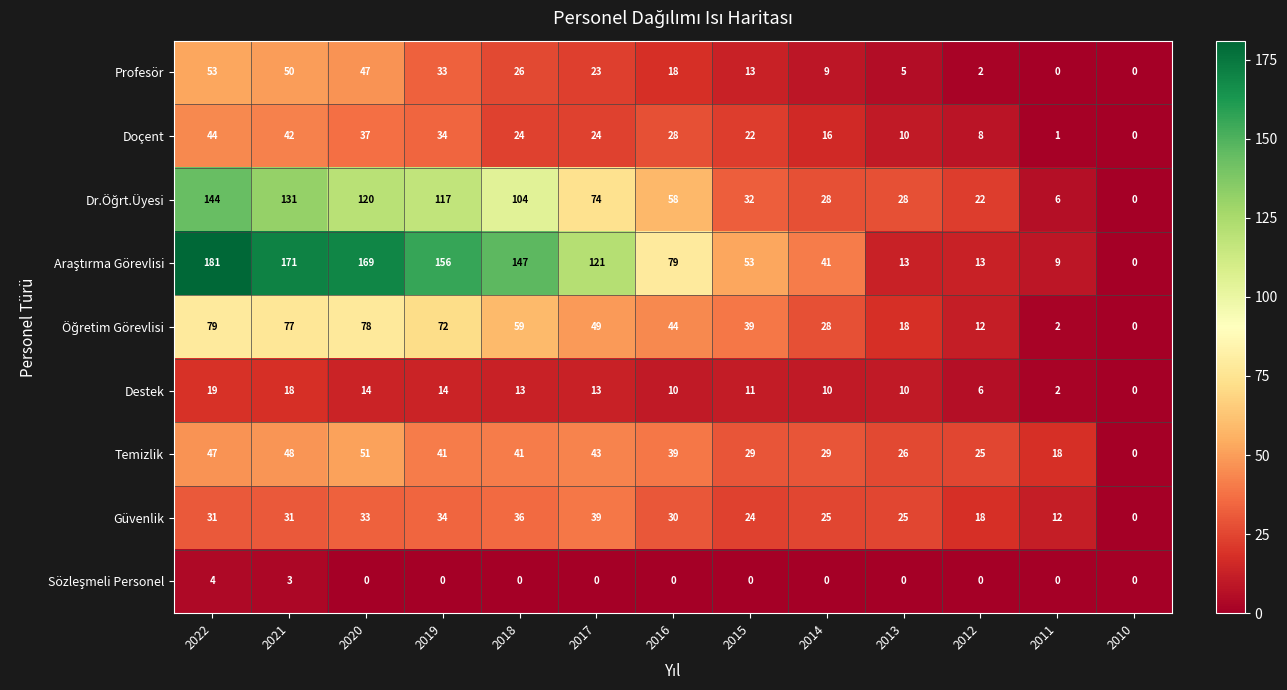

At which label is Güvenlik closest to 19?

2012